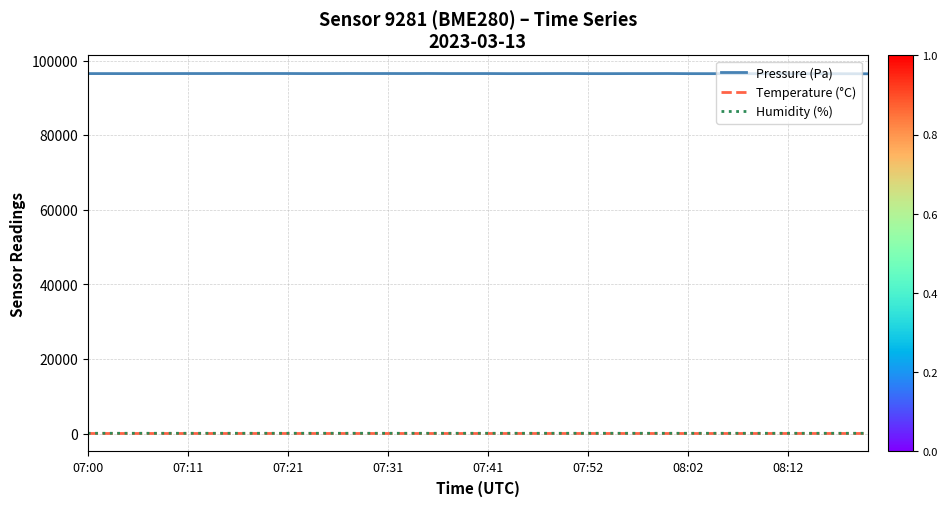

What is the maximum value shown in the chart?

96551.2